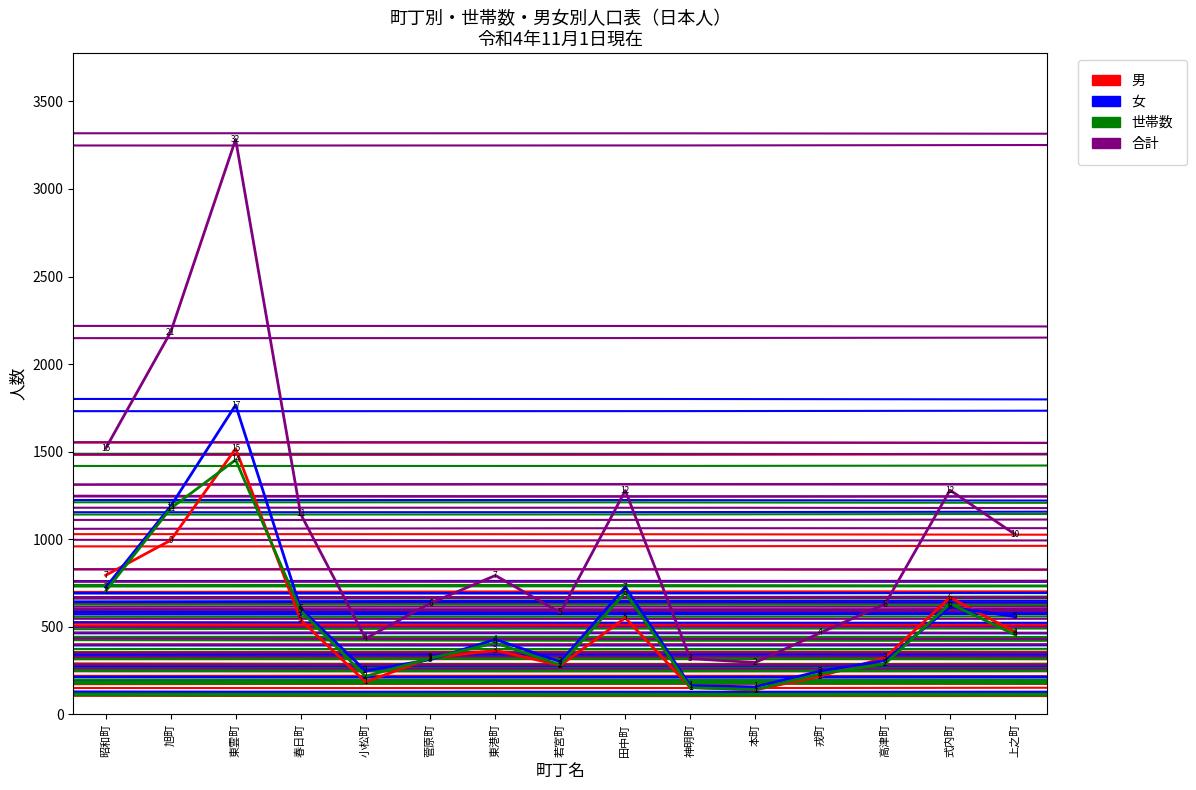

Which series has the largest range (max minus min)?

合計